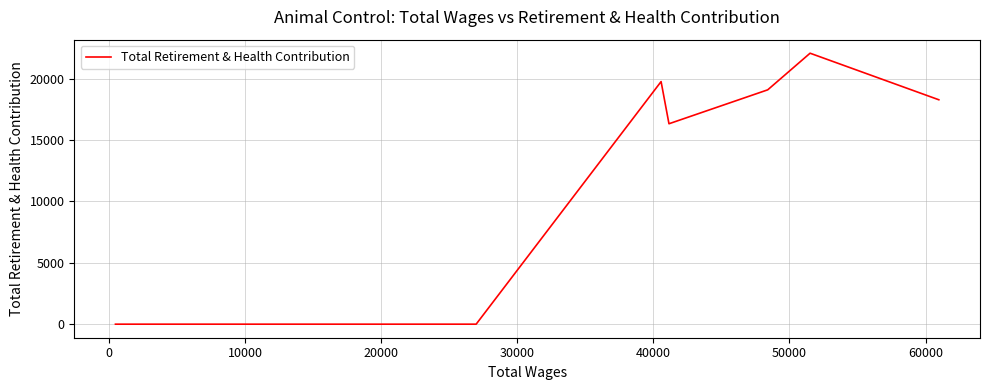

What is the average value?

13656